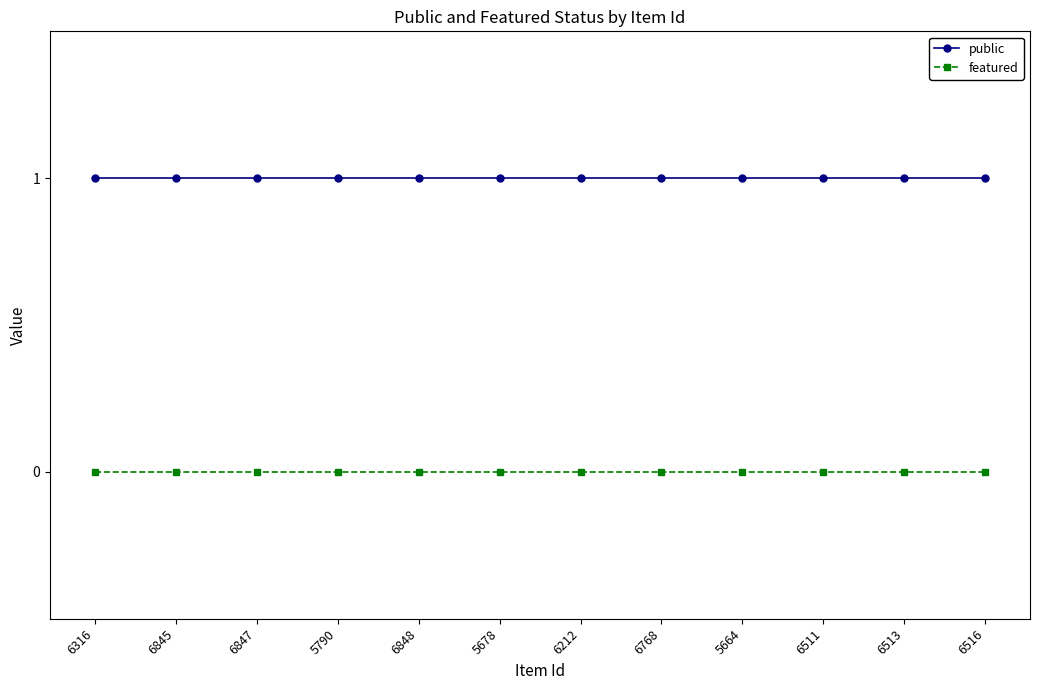

What position from the left is 6768?

8